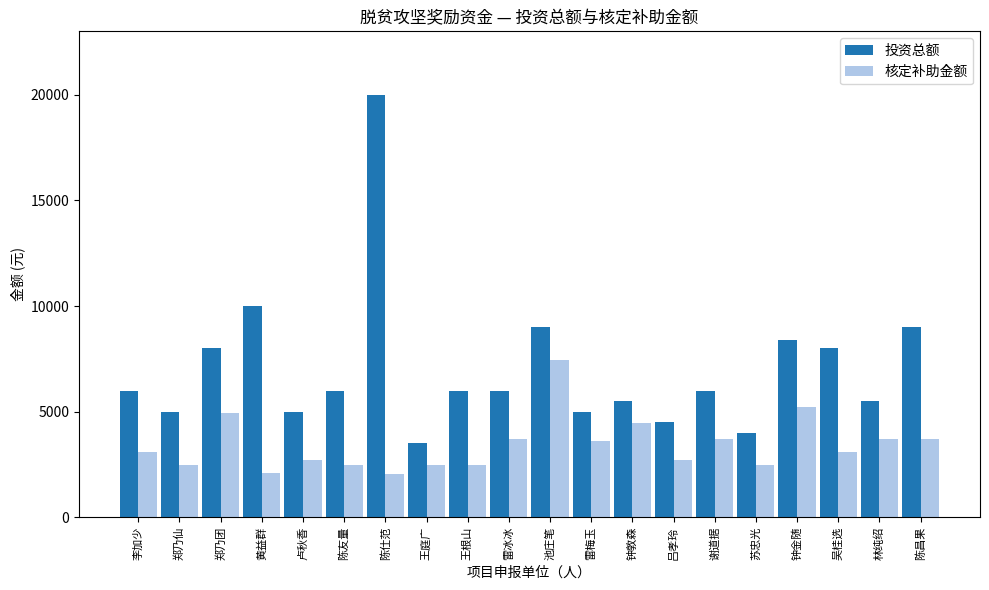

Which label corresponds to the largest value in the chart?

陈仕范